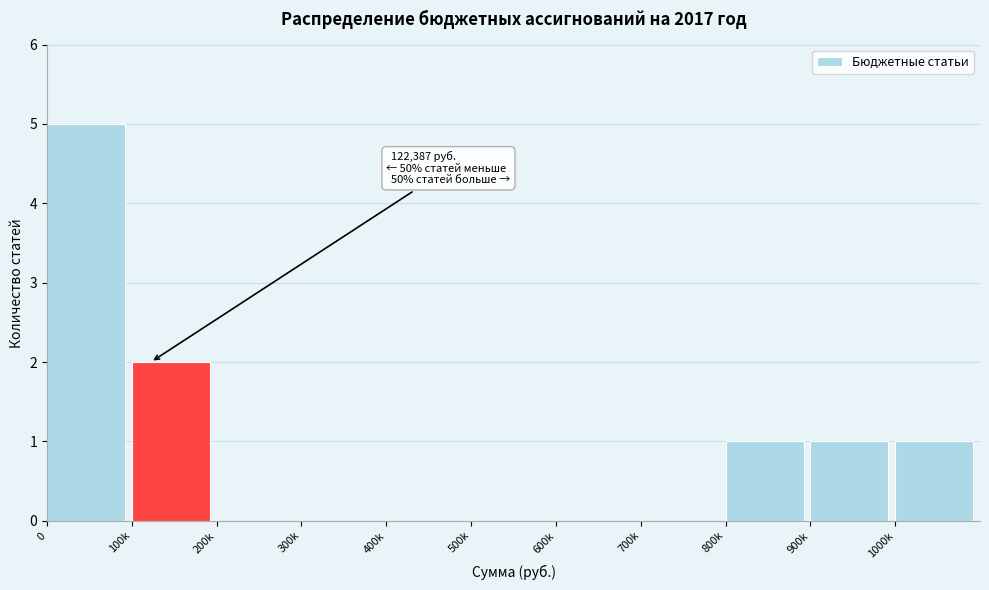

Reading right to left, list all the values displayed in this chart.

1000k=1	900k=1	800k=1	700k=0	600k=0	500k=0	400k=0	300k=0	200k=0	100k=2	0=5